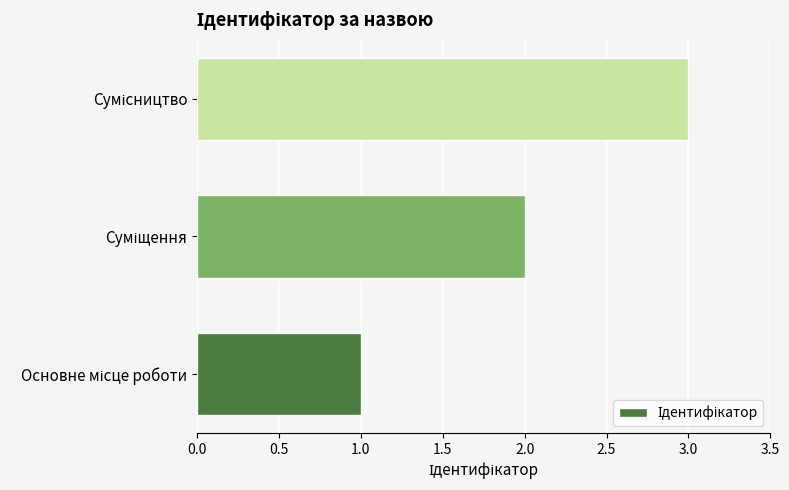

What is the sum of all values?

6